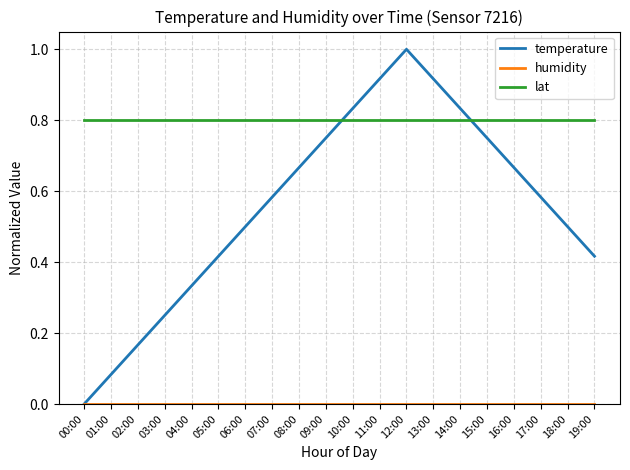

Which series ends up on top after the final intersection of temperature and lat?

lat